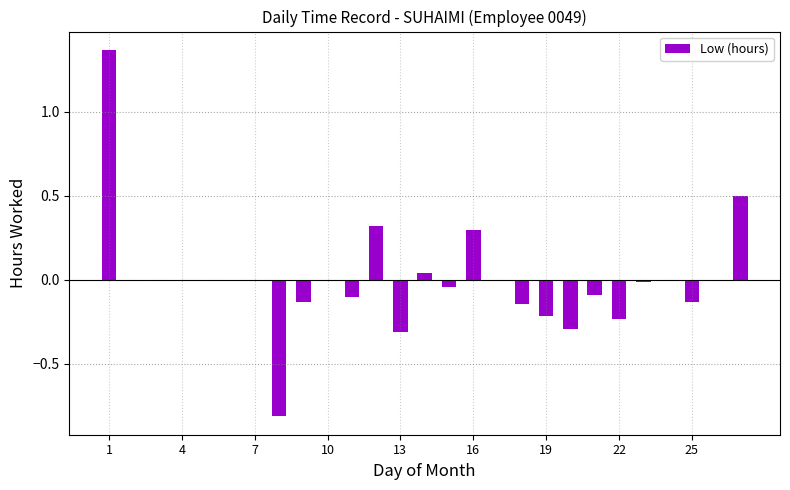

Count the number of categories in the chart.

27